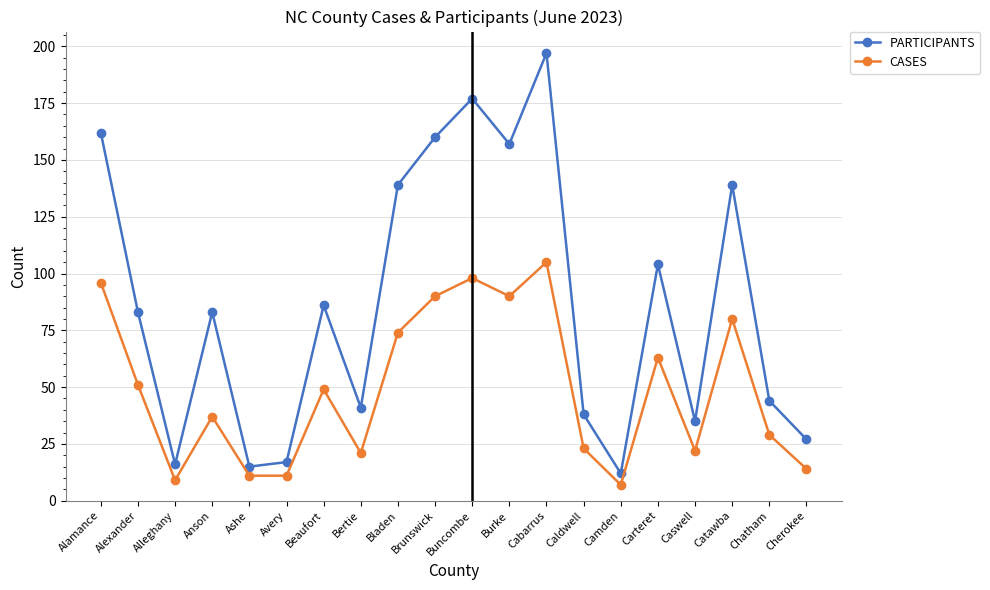

At which category is the sum across all series the highest?

Cabarrus